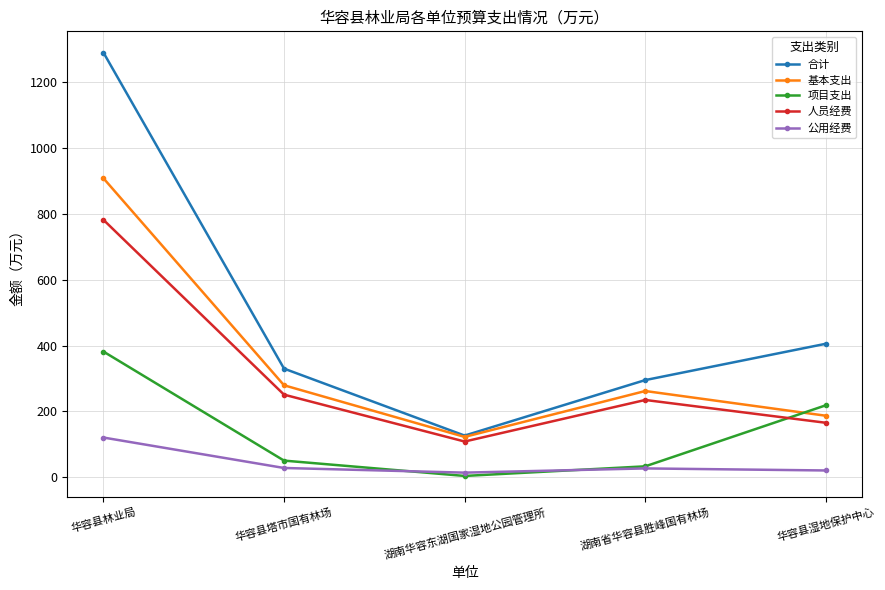

Which category has the highest value in the 项目支出 series?

华容县林业局